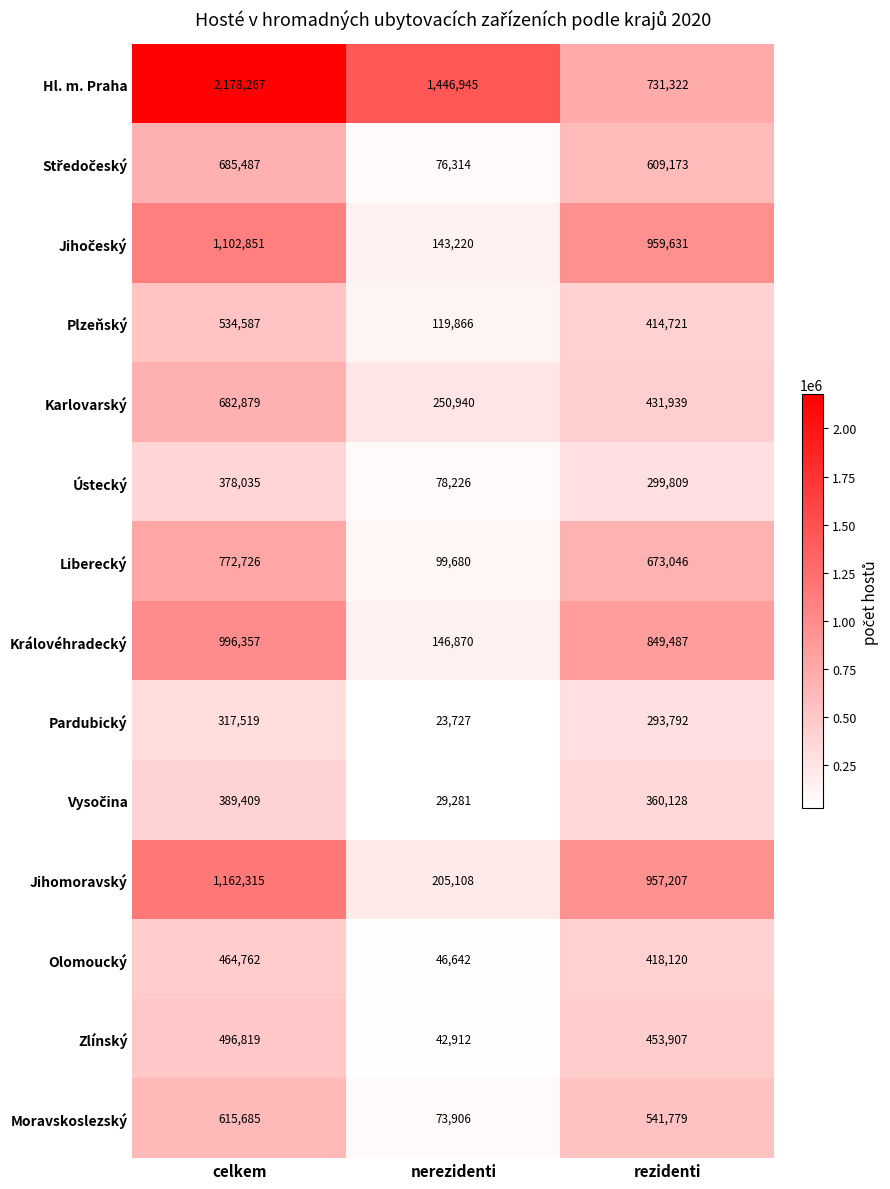

At which label is Olomoucký closest to 255702?

rezidenti